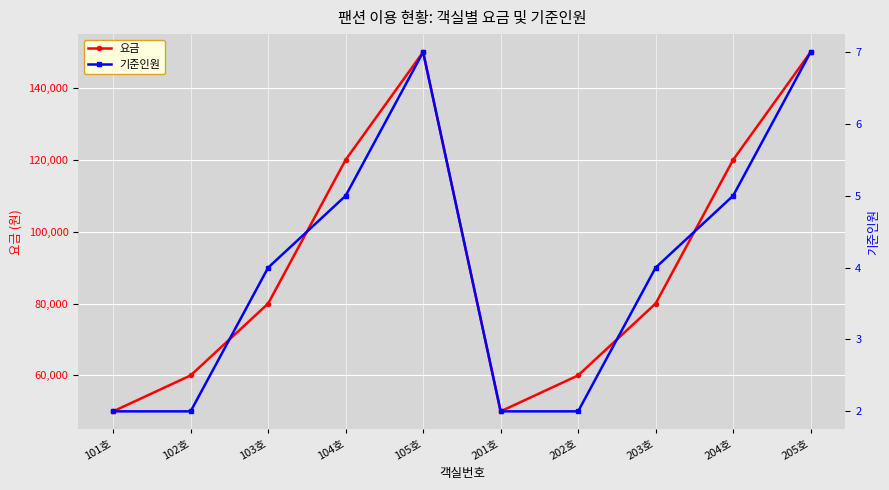

True or false: 기준인원 and 요금 cross at least once.

False